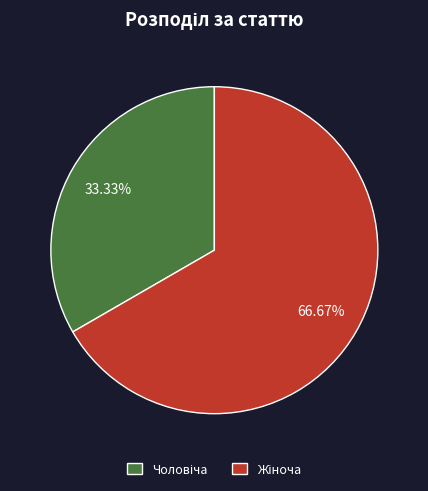

To the nearest percent, what is the average slice percentage?

50%